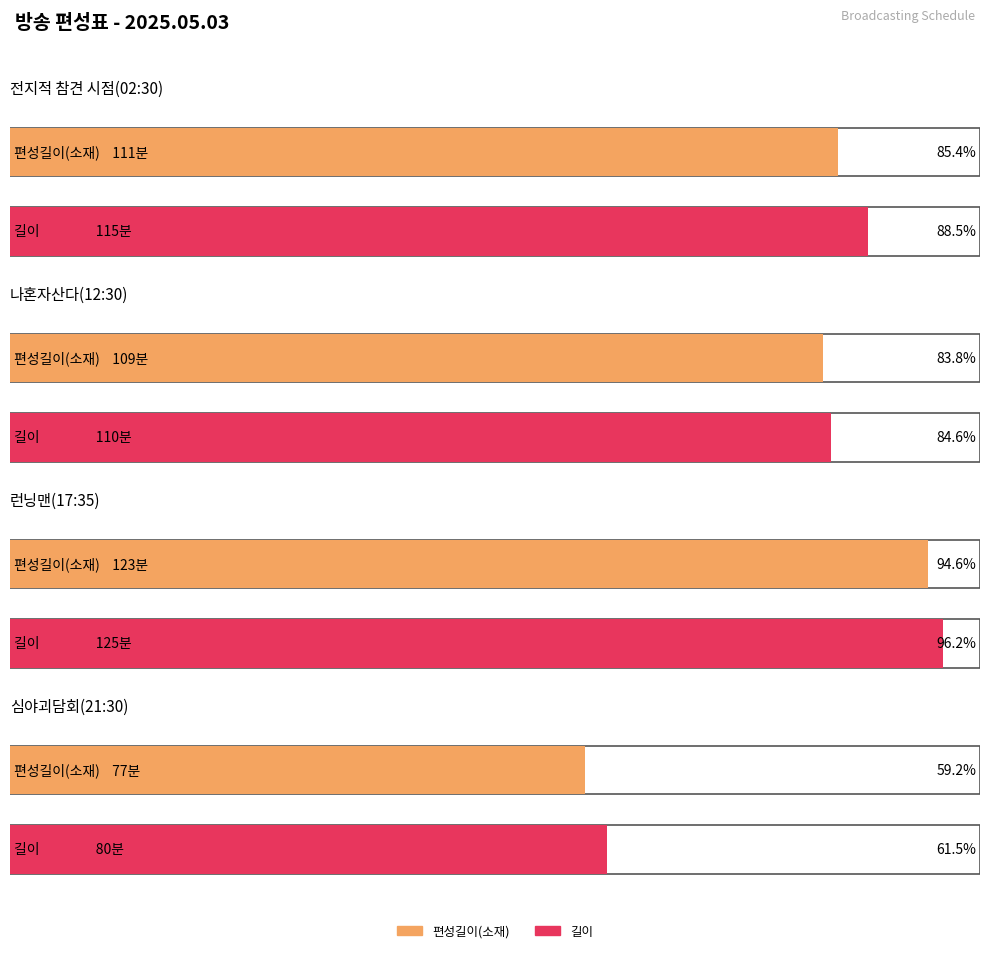

What is the difference between the highest and lowest values at 런닝맨(17:35)?

2